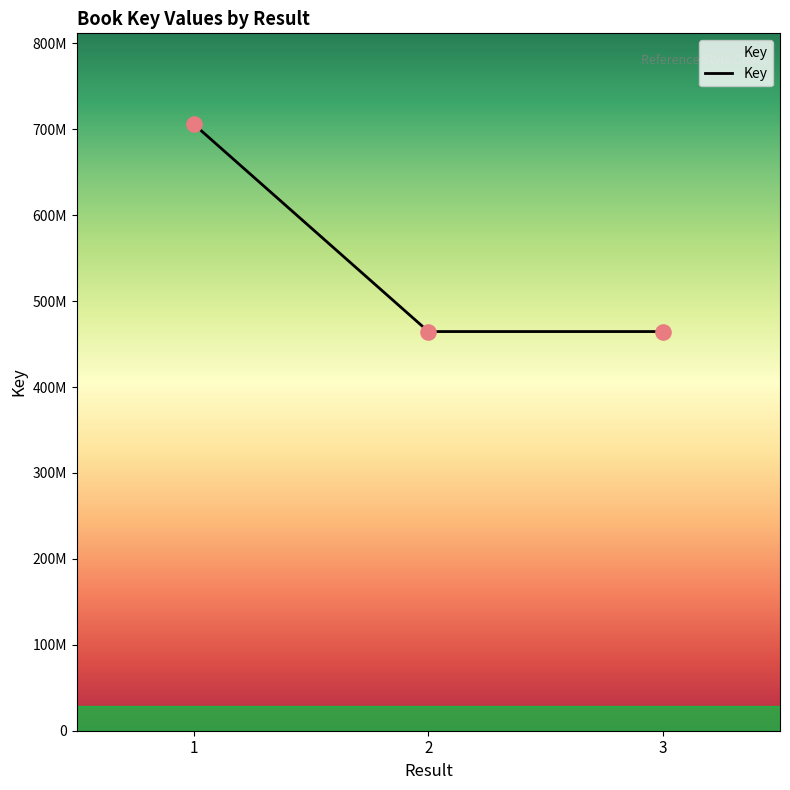

Does the chart have visible grid lines?

No